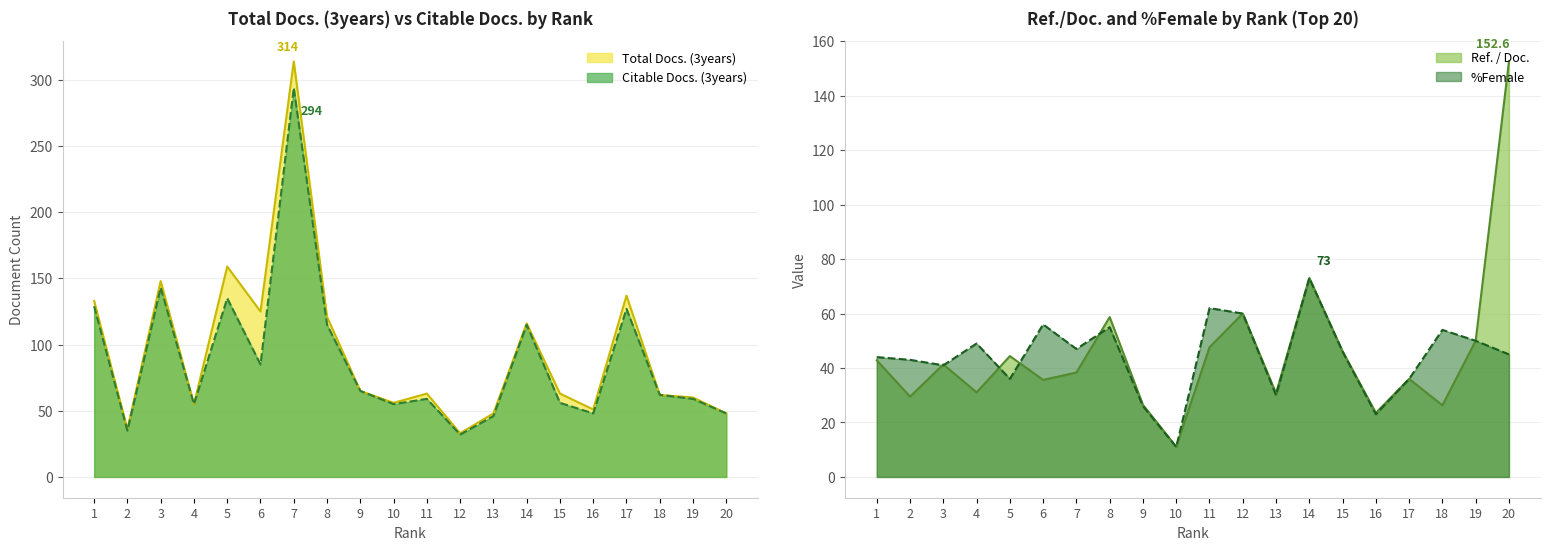

At which category does Total Docs. (3years) reach its first local peak?

3